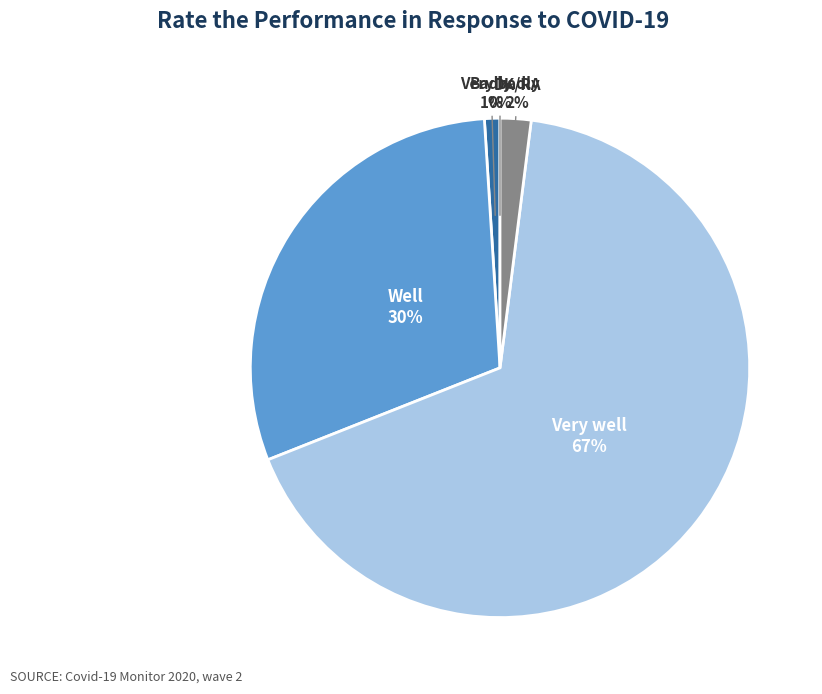

To the nearest percent, what is the difference between the largest and smallest slice percentages?

67%